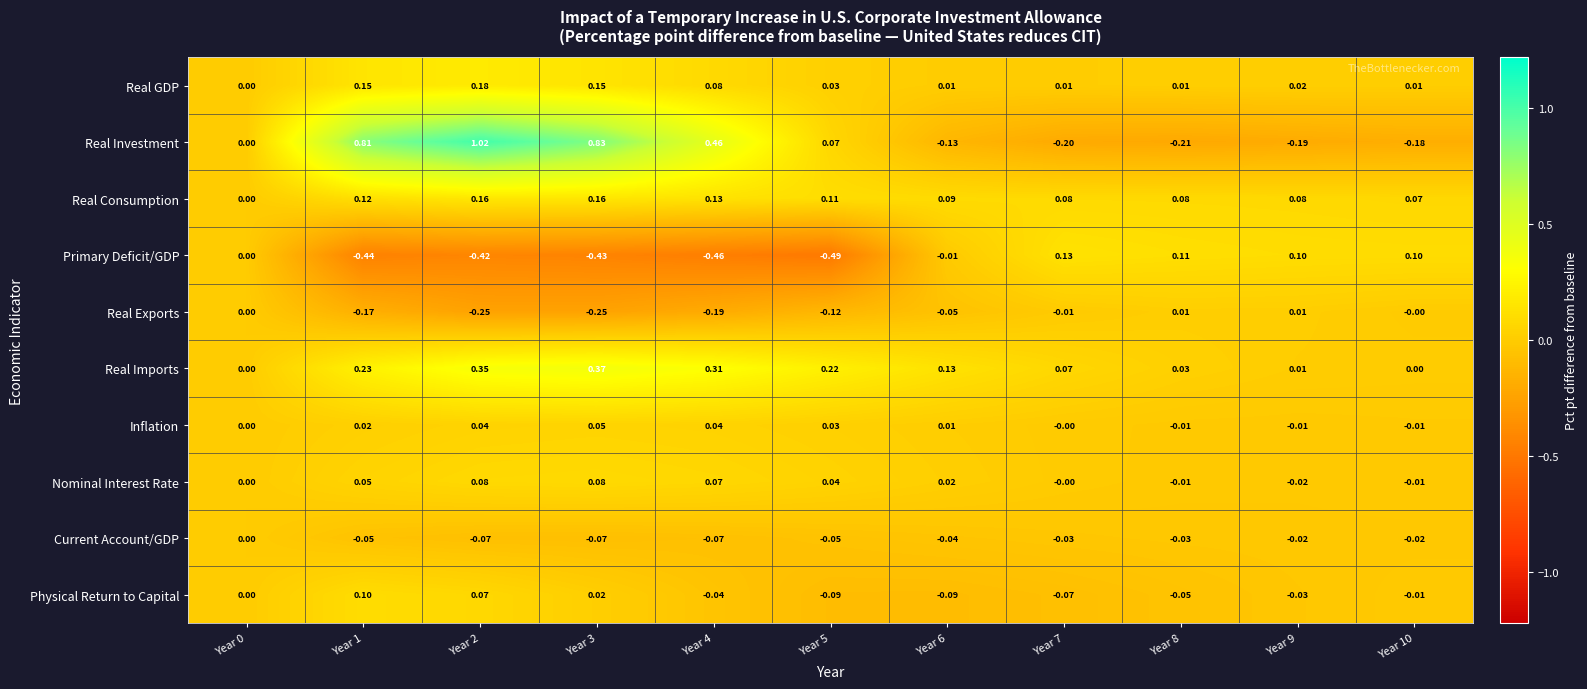

Is the value of Real Imports at Year 5 greater than the value of Real Exports at Year 7?

Yes